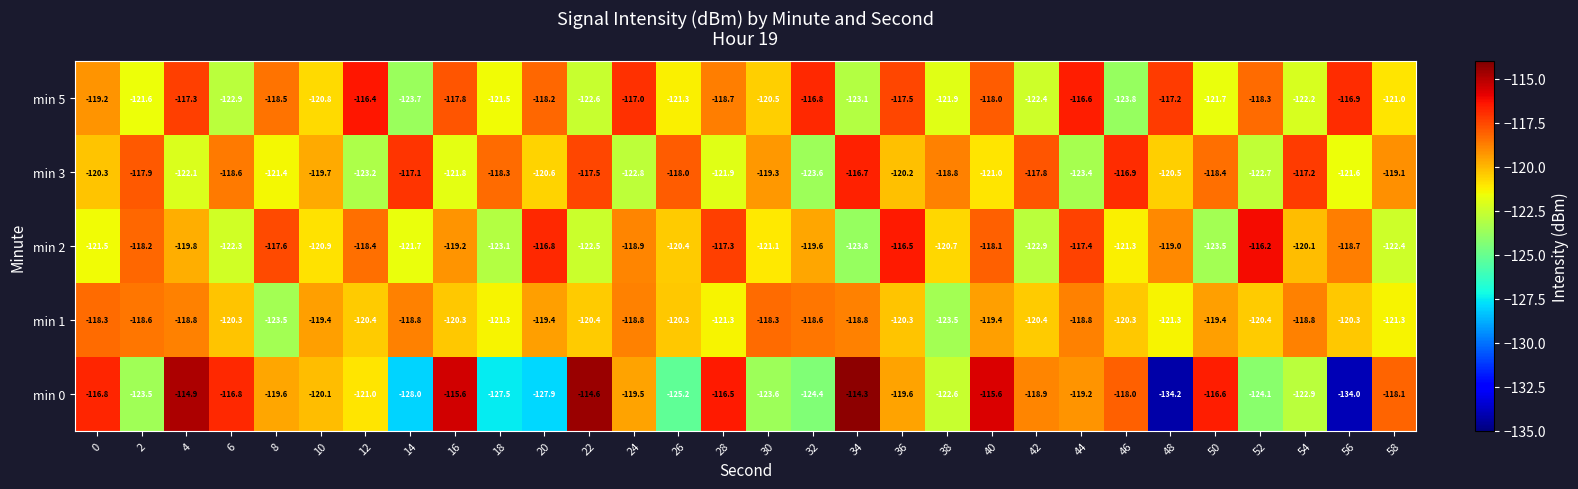

Rank the series by their maximum value, from lowest to highest.

min 1, min 3, min 5, min 2, min 0